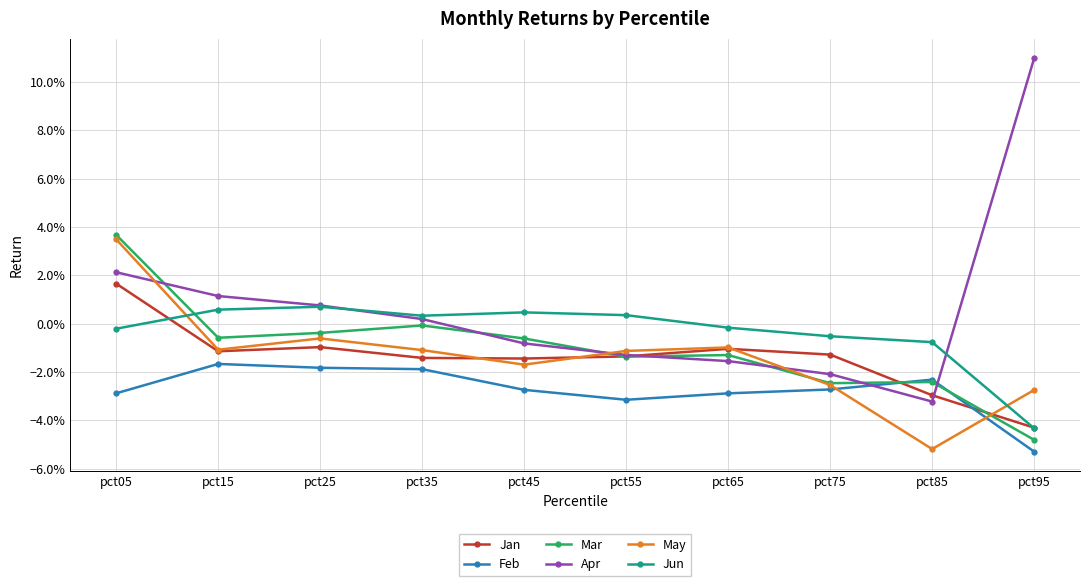

Where is the first local minimum for May?

pct15